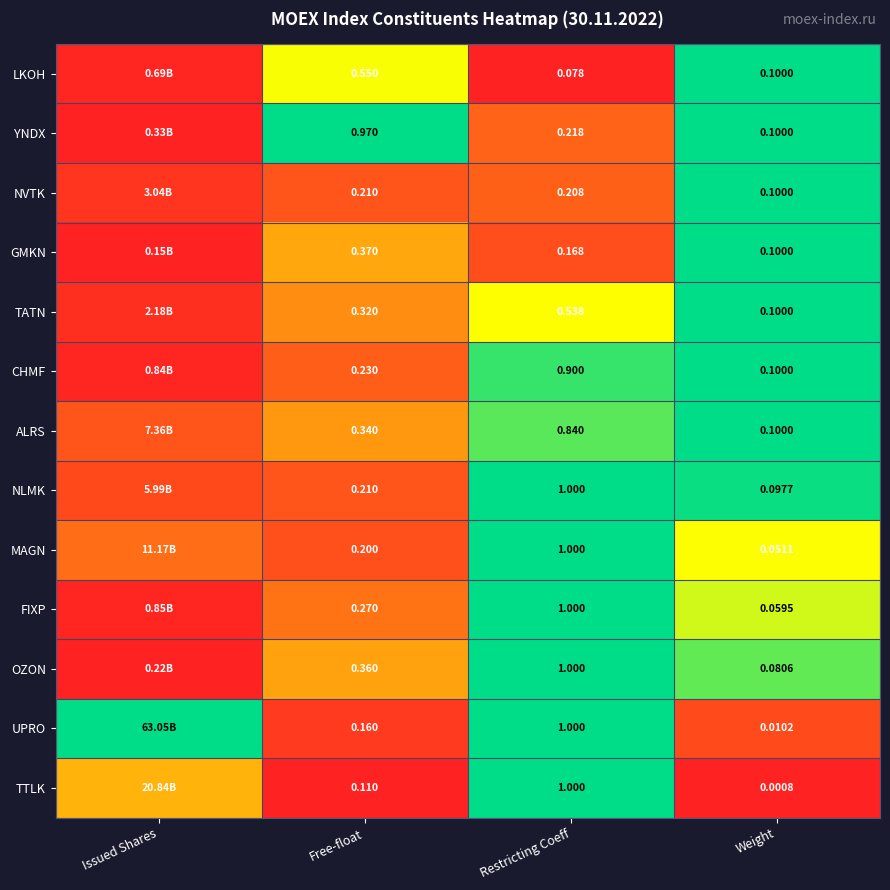

Is the value of UPRO at Weight greater than the value of NLMK at Restricting Coeff?

No